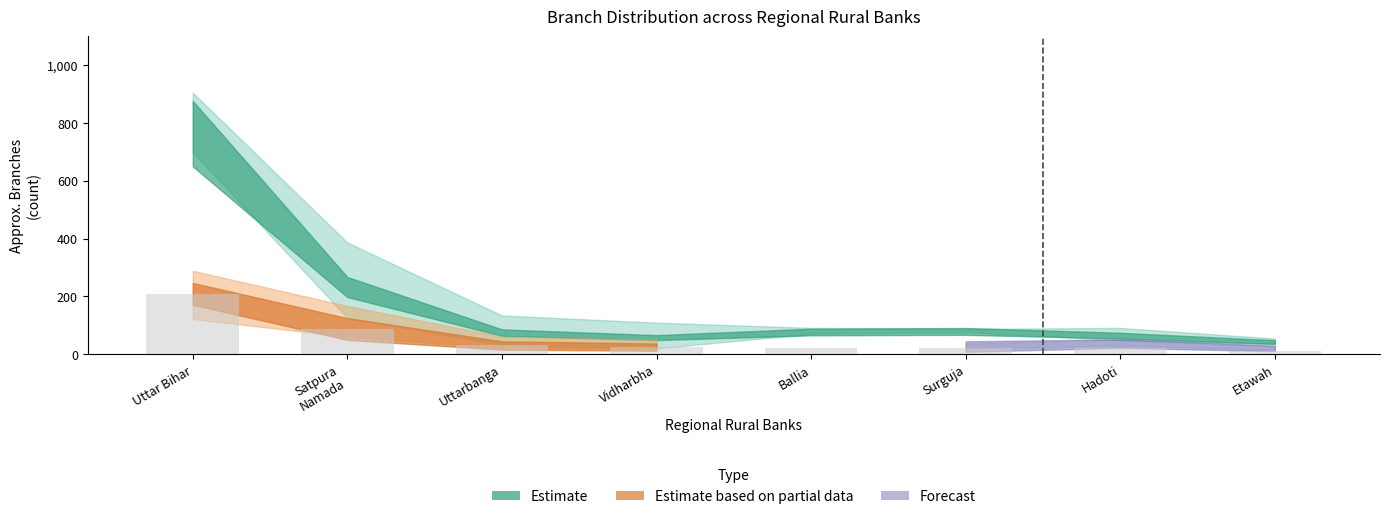

What is the label of the 2nd bar from the right?

Hadoti